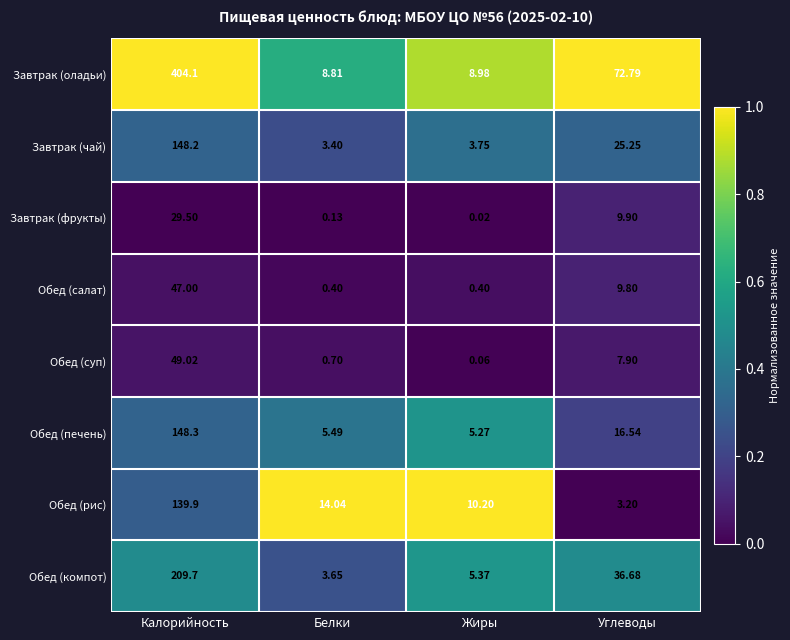

At which category is the sum across all series the highest?

Калорийность